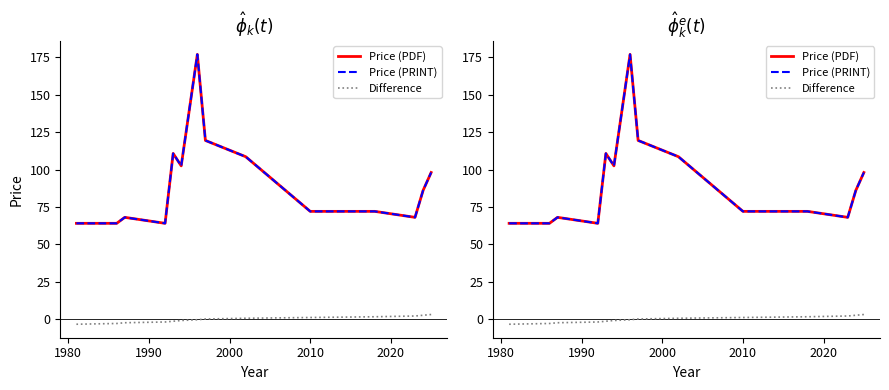

List the series in order of their peak value, highest first.

Price (PDF), Price (PRINT), Difference